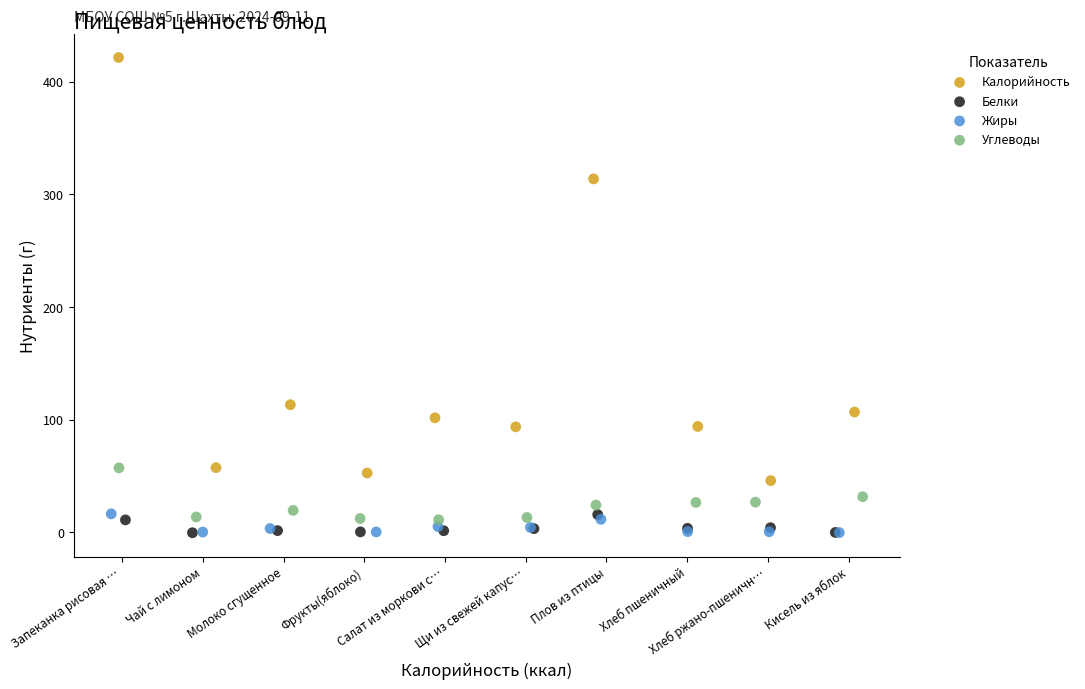

Which series has the widest spread of Y values?

Калорийность